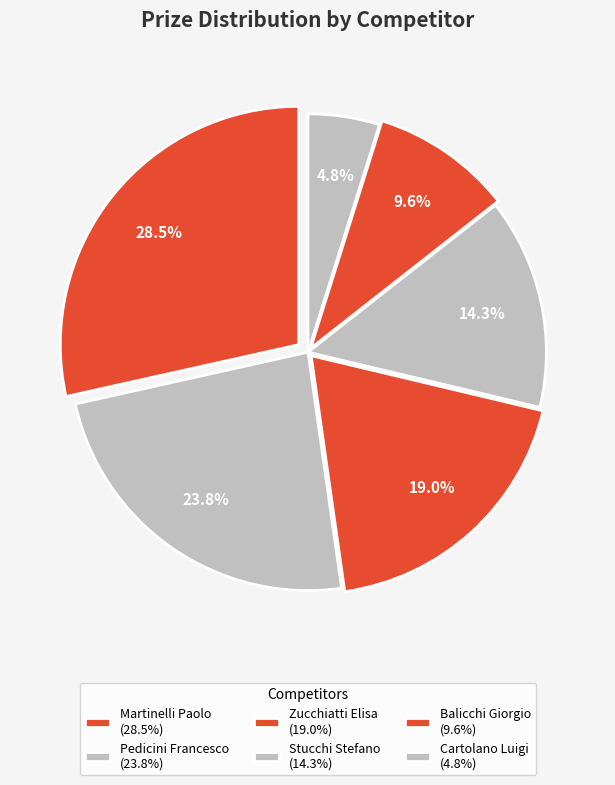

Rank the categories by value from lowest to highest.

Cartolano Luigi, Balicchi Giorgio, Stucchi Stefano, Zucchiatti Elisa, Pedicini Francesco, Martinelli Paolo